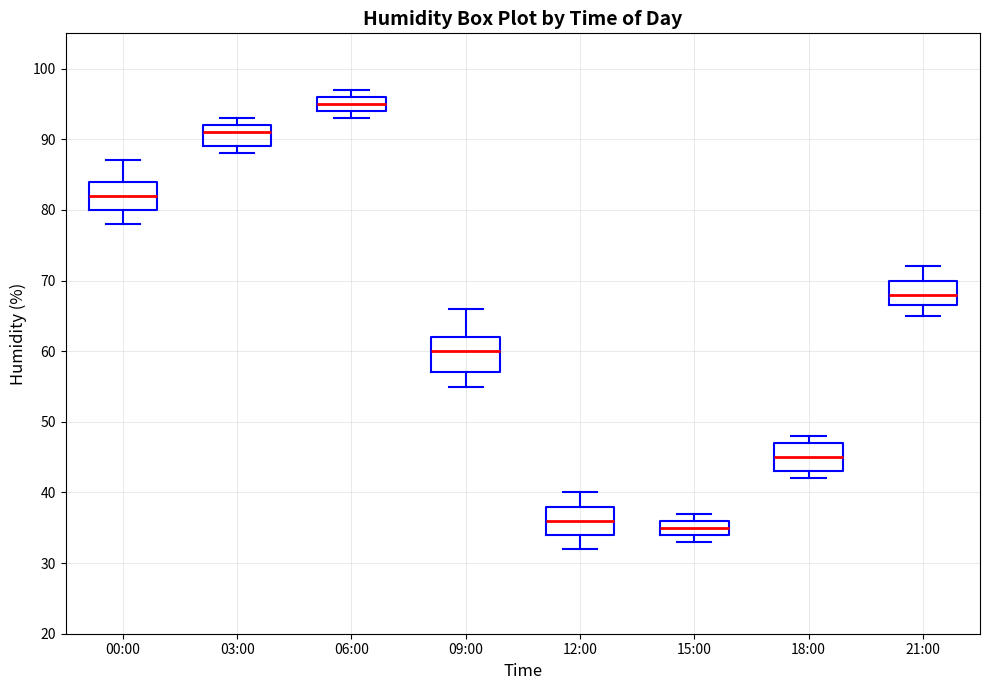

Where is the upper edge of the box for 00:00 on the y-axis? The values are not printed on the chart, so give them approximately, as read against the axis.

84